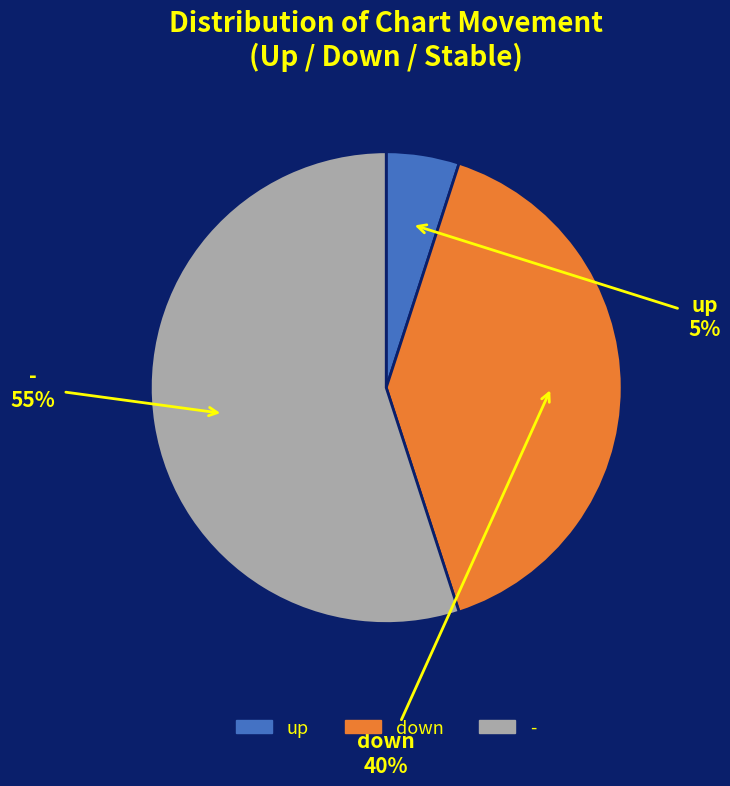

The - slice represents 36% of the pie. True or false?

False